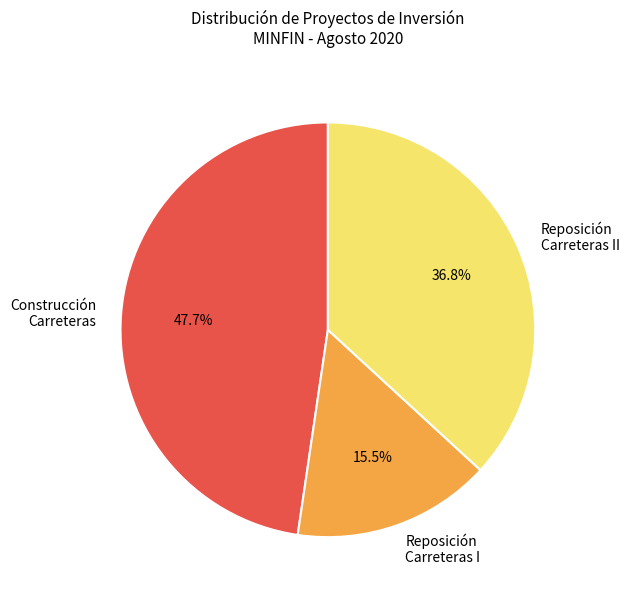

What is the ratio of the value at Reposición Carreteras I to the value at Construcción Carreteras?

0.3